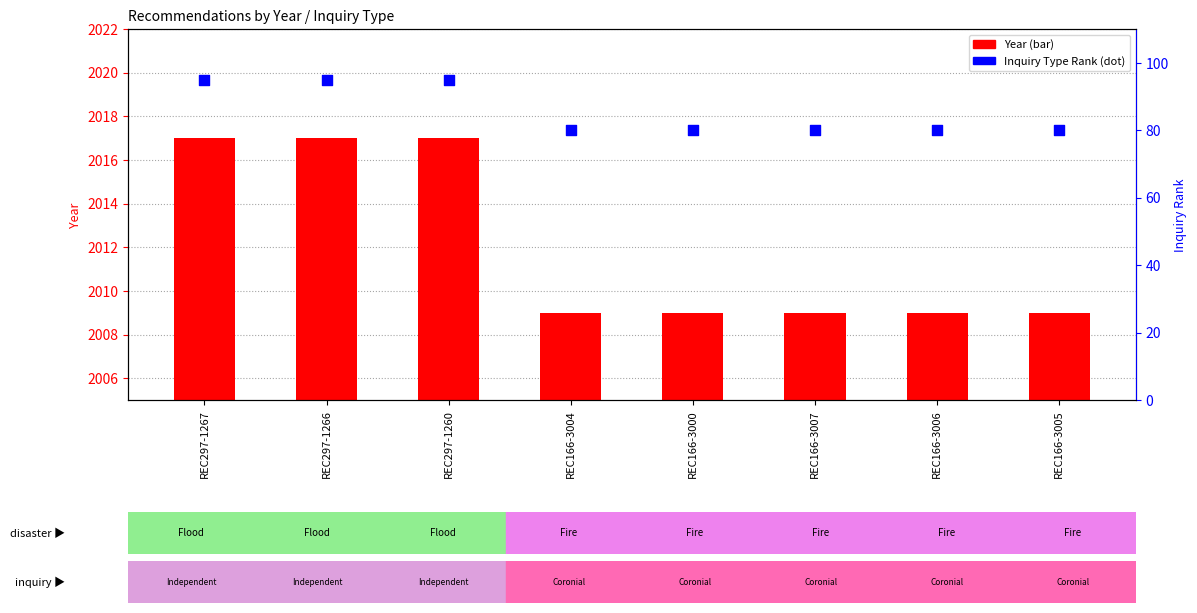

What are all the series names shown in the legend?

Year, Inquiry Type Rank